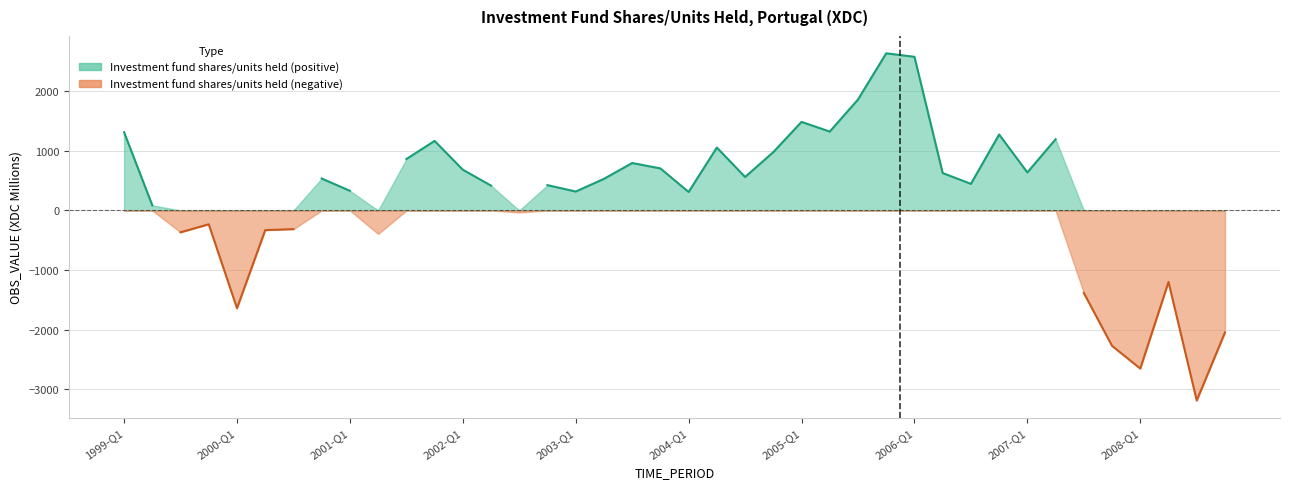

True or false: there are more than 0 points higher than both neighbors.

True